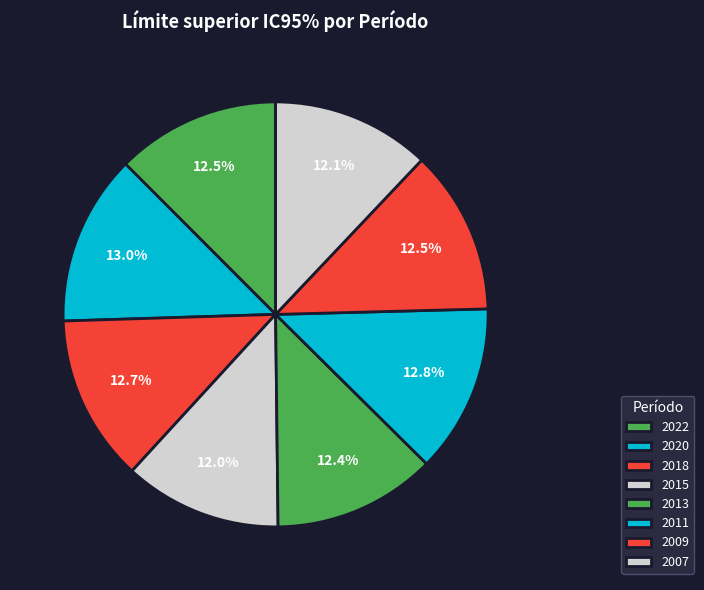

How many segments does this pie chart have?

8